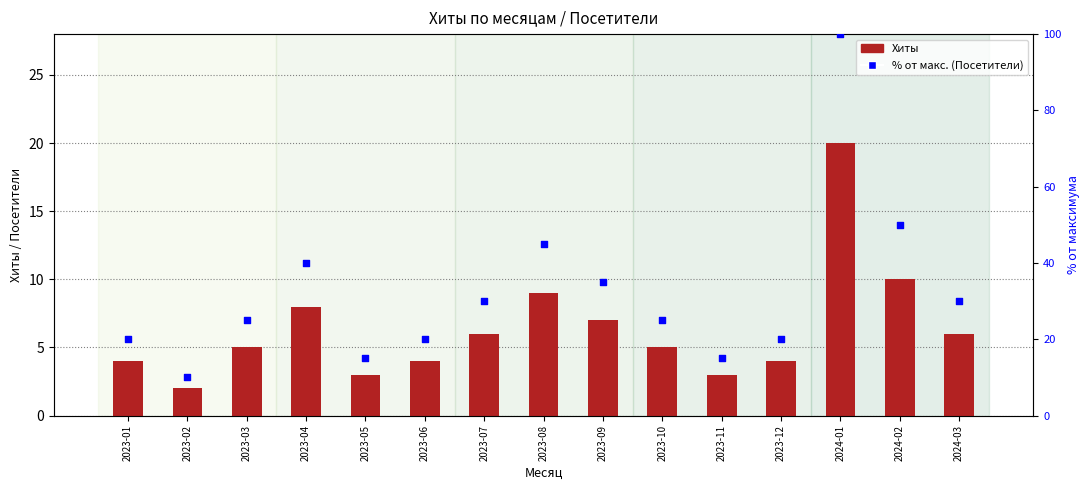

Which series has the largest Y range (max minus min)?

Посетители (% от макс.)